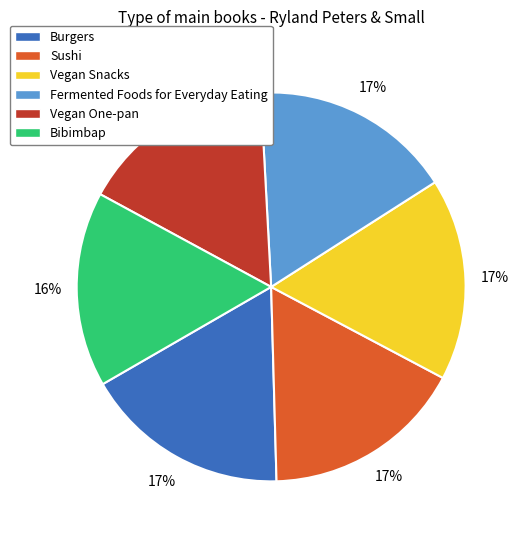

To the nearest percent, what is the difference between the largest and smallest slice percentages?

1%